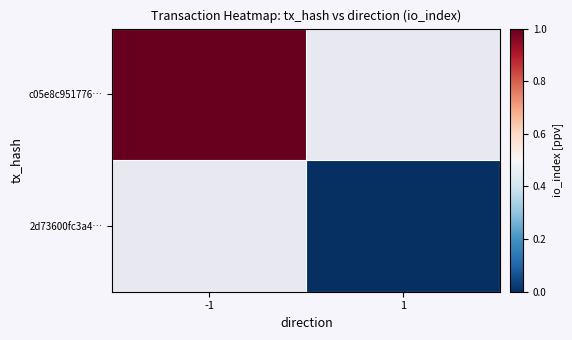

What is the maximum value for c05e8c951776…?

1.0